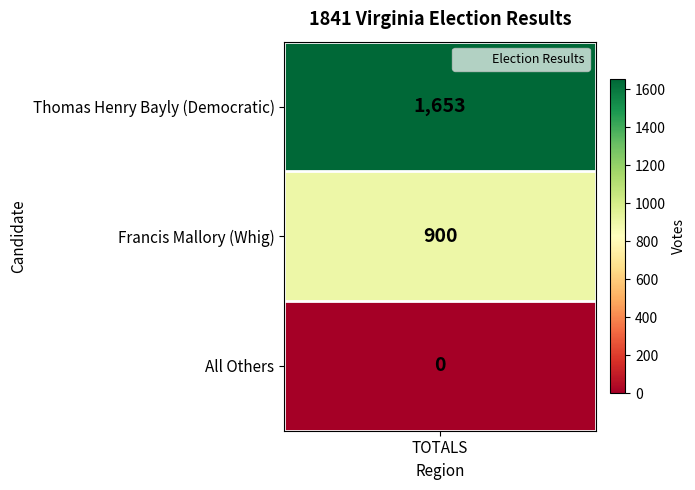

What is the change in value from Thomas Henry Bayly (Democratic) to All Others?

-1653